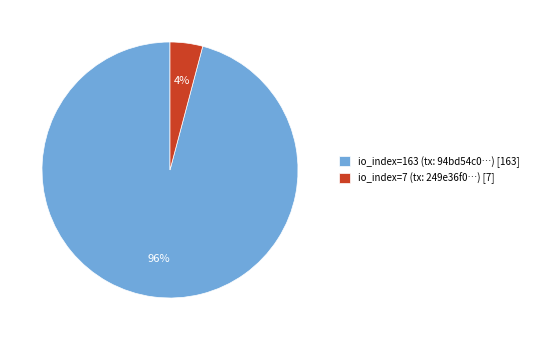

How many slices are in this pie chart?

2